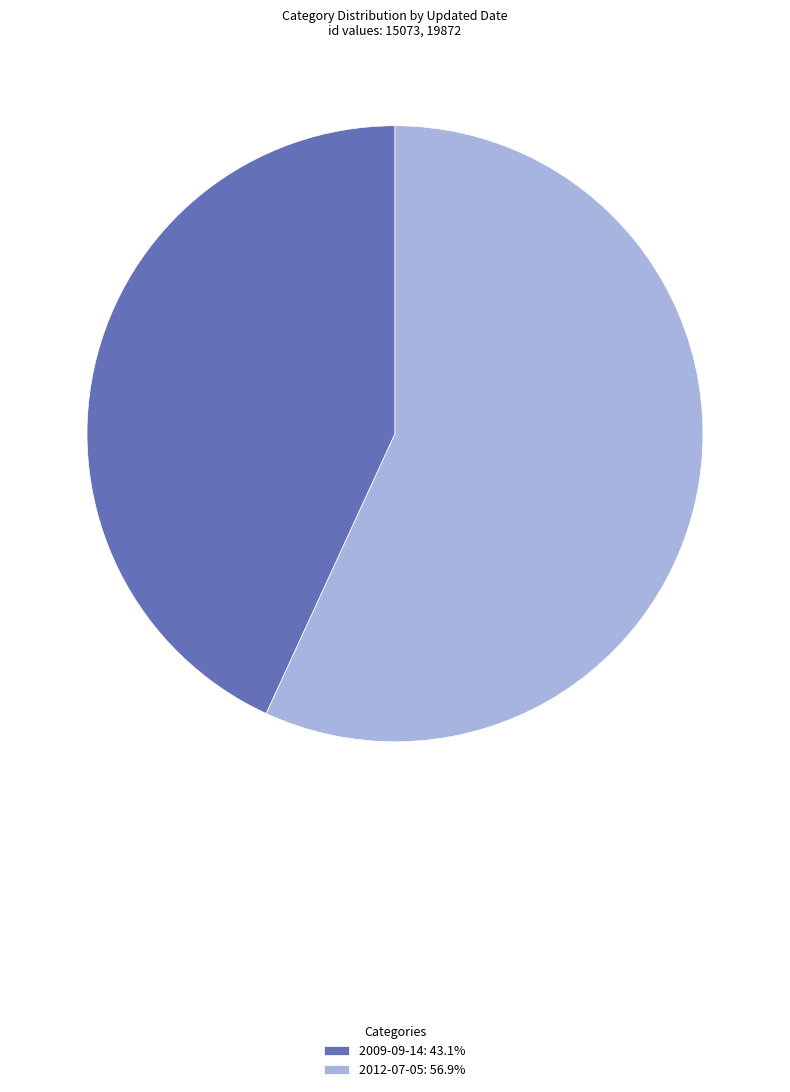

Approximately how many times larger is the value at 2009-09-14: 43.1% compared to 2012-07-05: 56.9%?

0.8